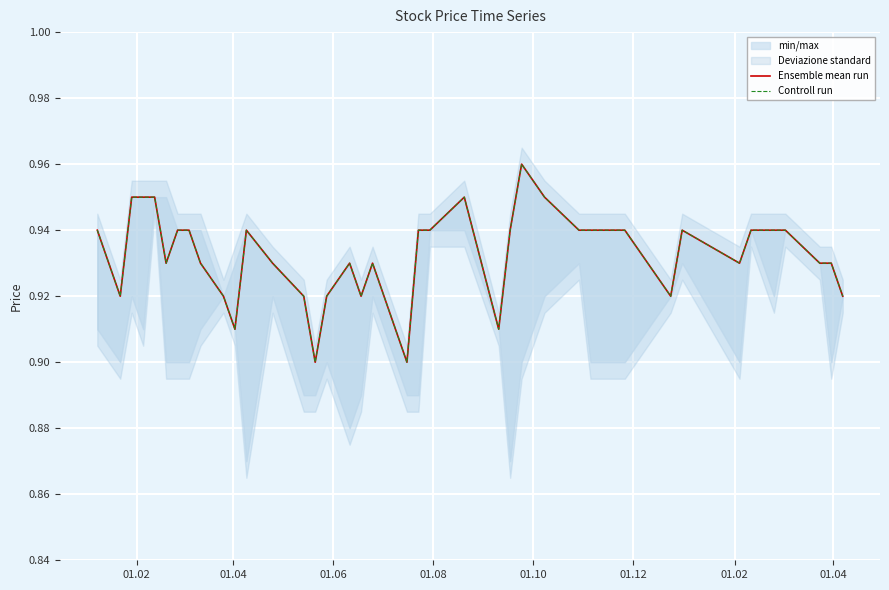

Rank the series by their maximum value, from lowest to highest.

Ensemble mean run, Controll run